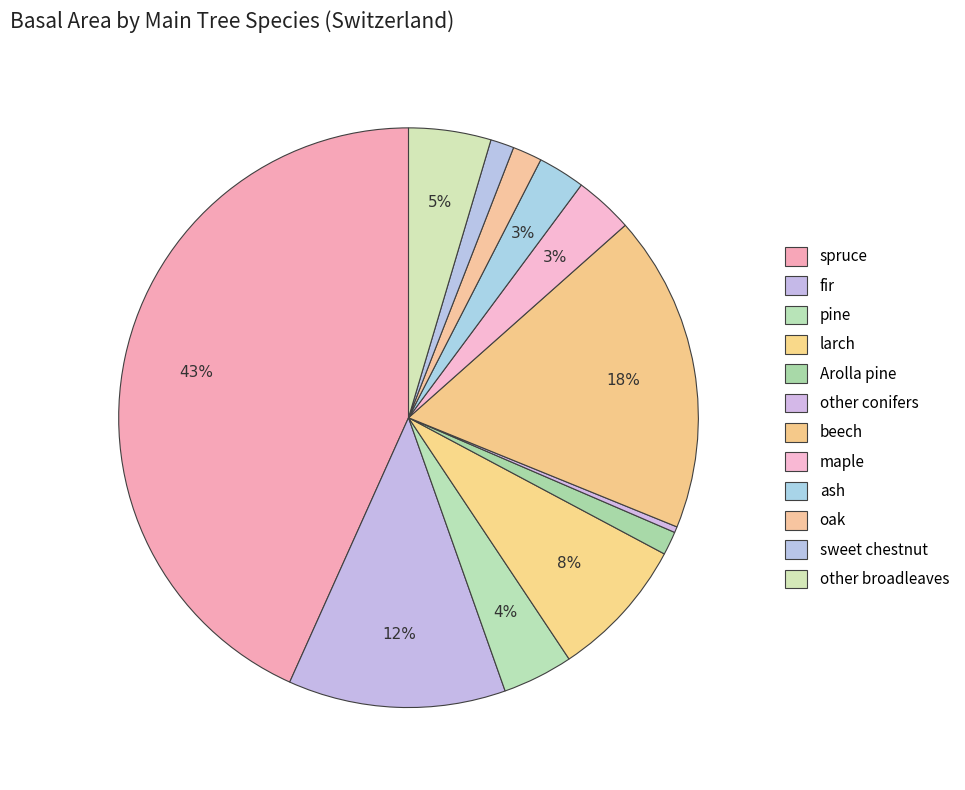

Which category has the smallest portion of the pie?

other conifers